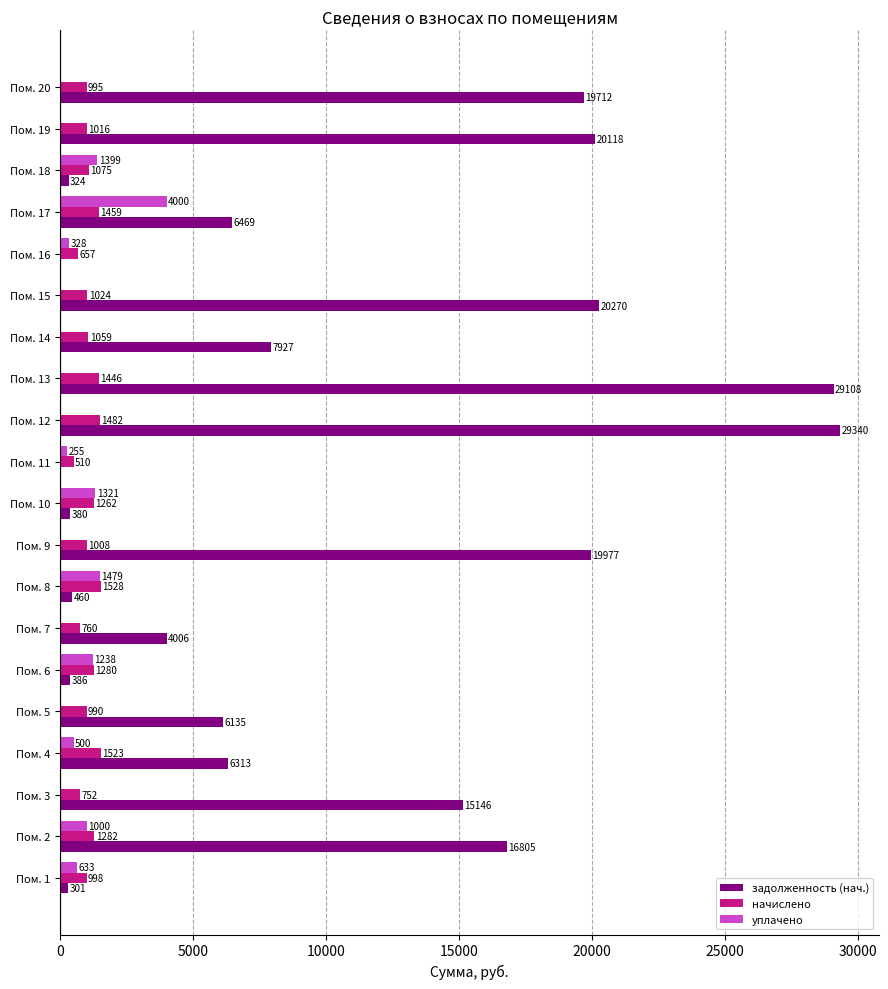

Where is начислено nearest to the value 1018?

Пом. 19